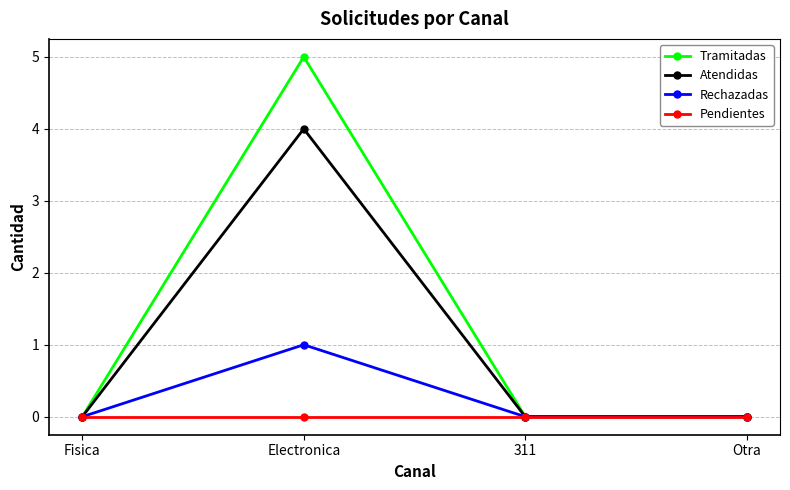

Reading left to right, transcribe all the data shown in this chart.

Tramitadas: 0	5	0	0
Atendidas: 0	4	0	0
Rechazadas: 0	1	0	0
Pendientes: 0	0	0	0